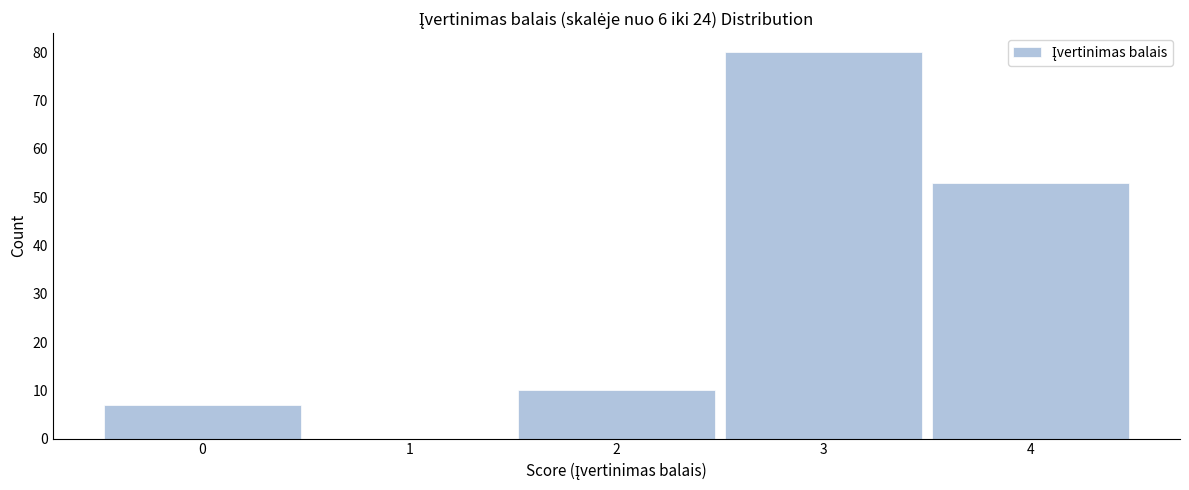

Reading left to right, what are all the values shown in this chart?

0=7	1=0	2=10	3=80	4=53